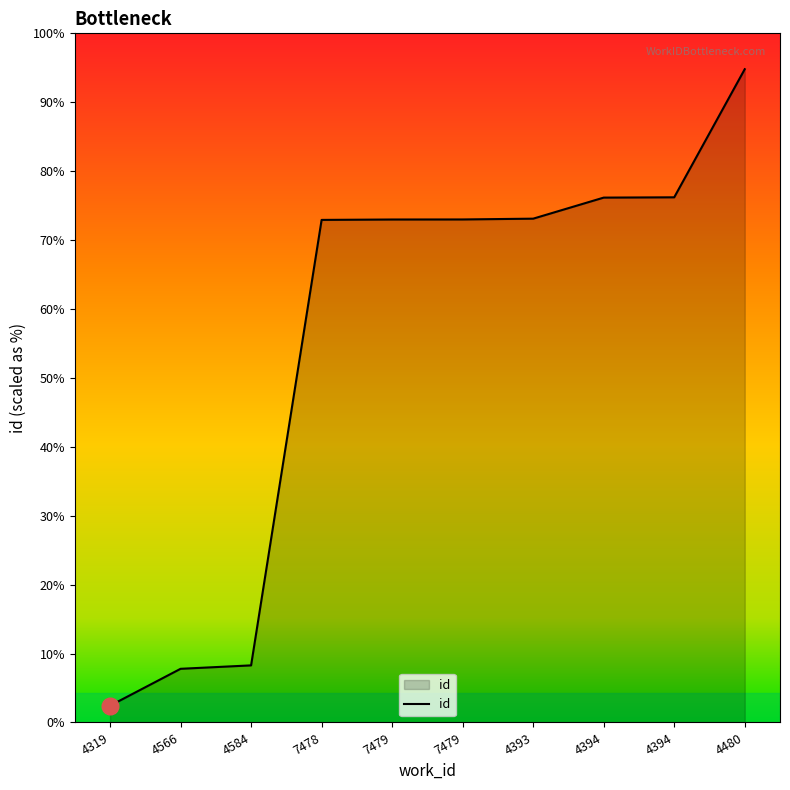

What is the difference between the values at 4584 and 7479?

8980